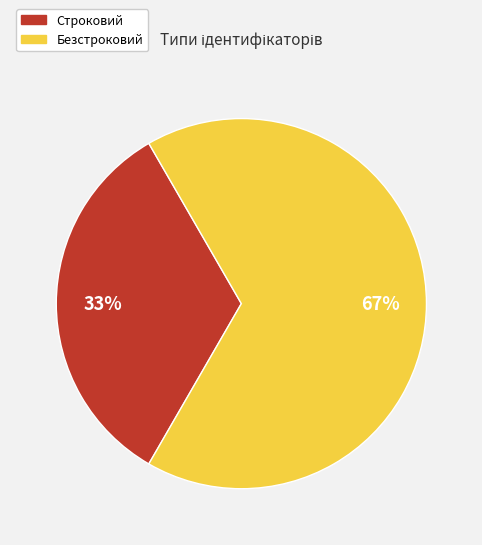

Is the sum of Безстроковий and Строковий greater than half?

Yes